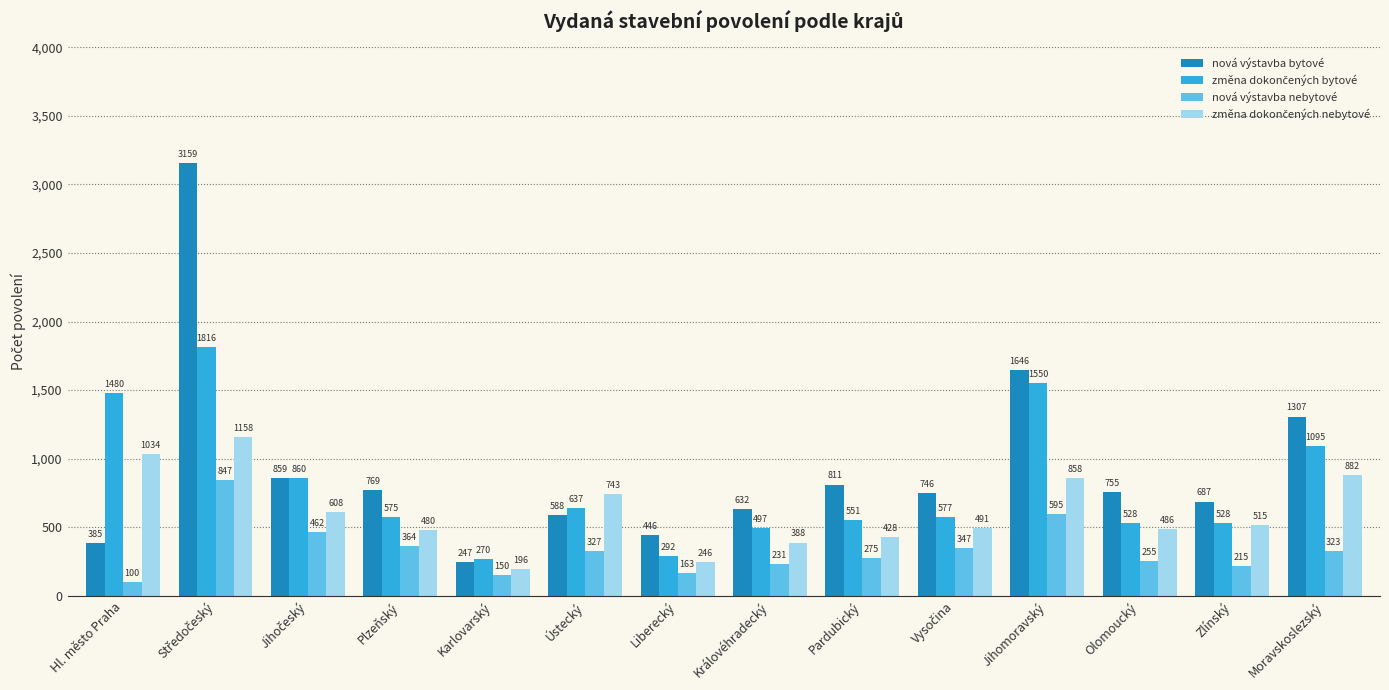

The nová výstavba bytové series shows 811 at Pardubický. True or false?

True